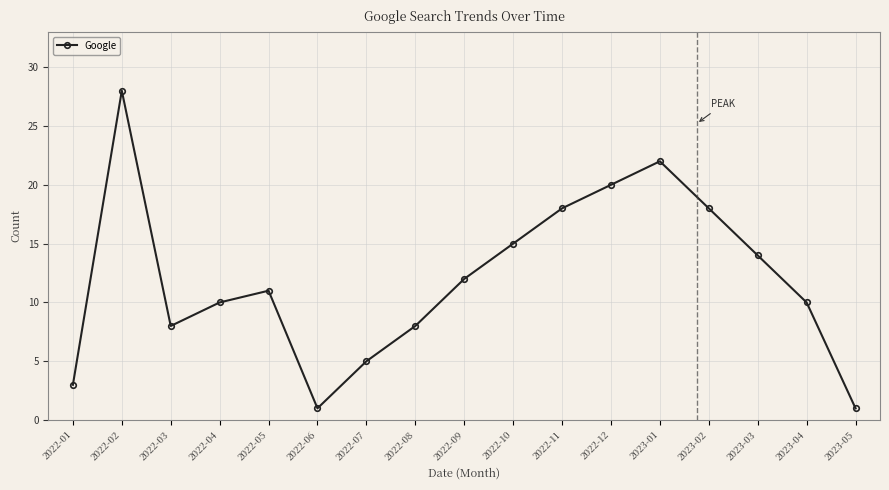

How many lines are shown in the chart?

1